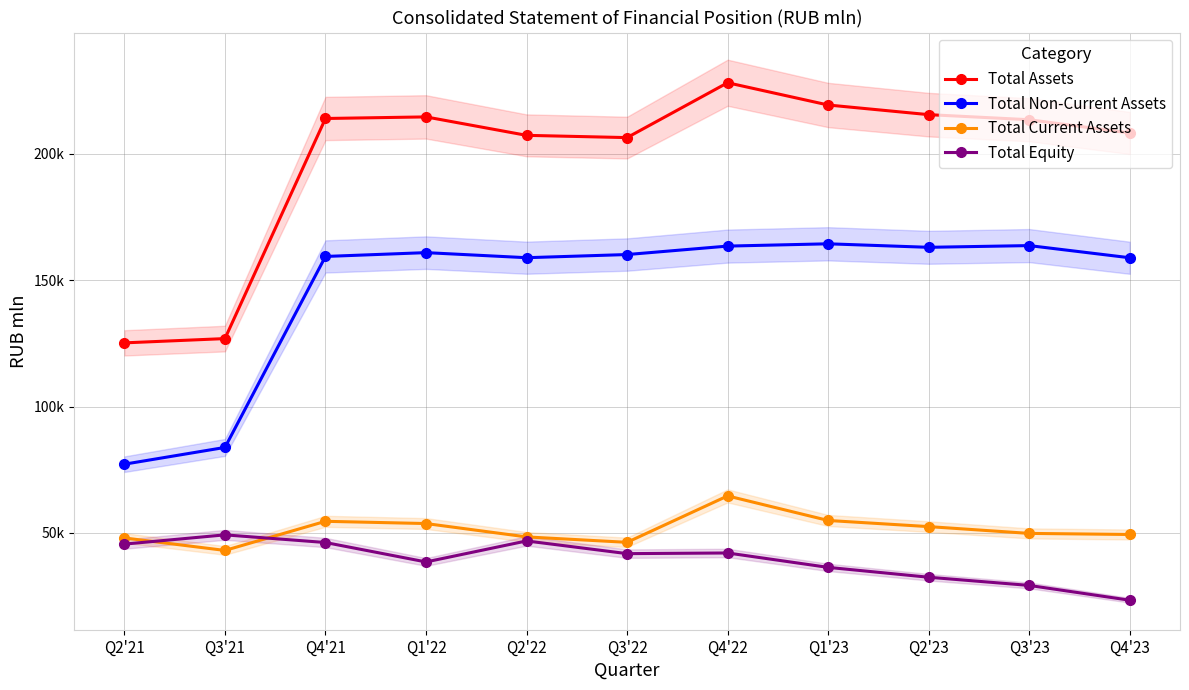

How many lines are shown in the chart?

4